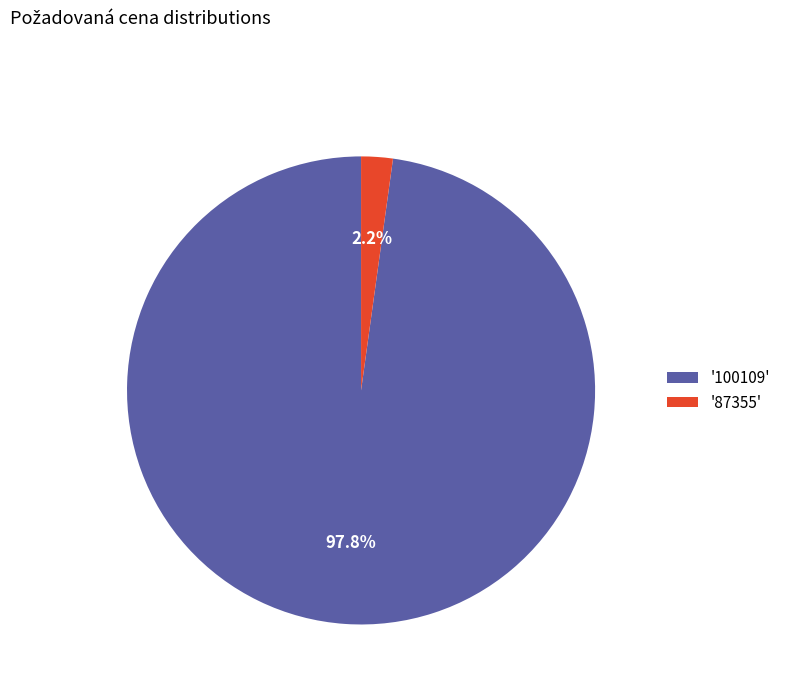

Which category has the biggest portion of the pie?

'100109'